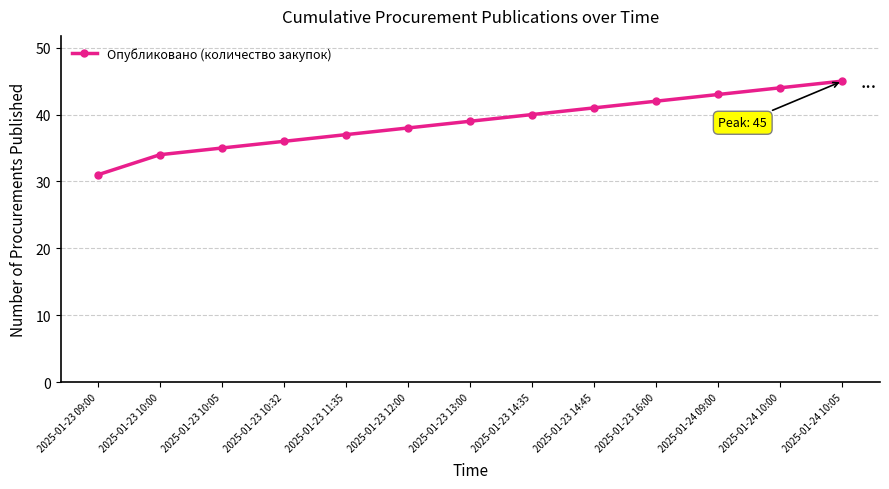

What position from the right is 2025-01-23 14:45?

5